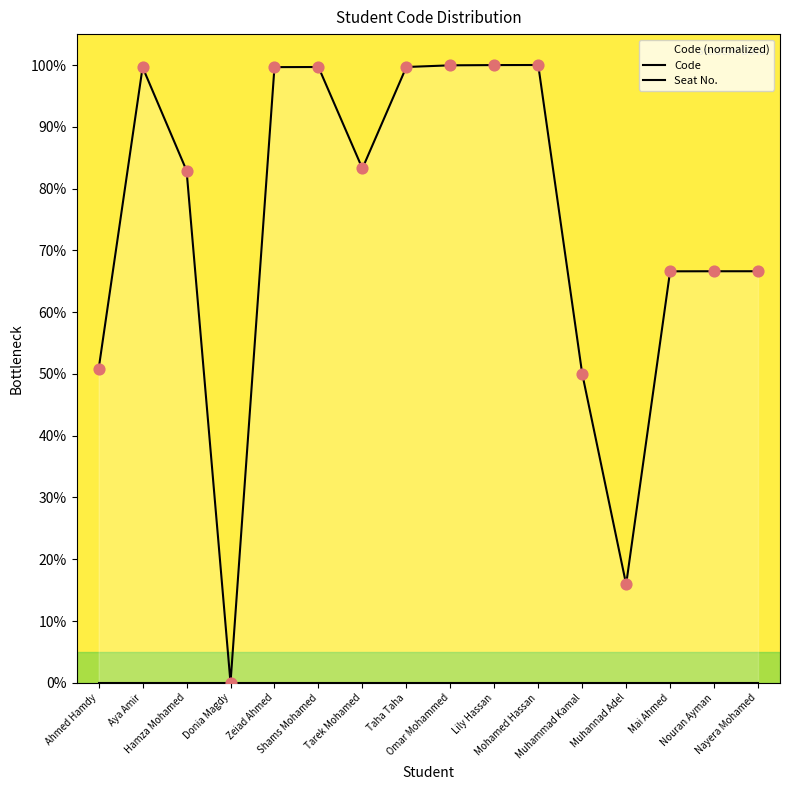

At how many categories does at least one series exceed 45?

14